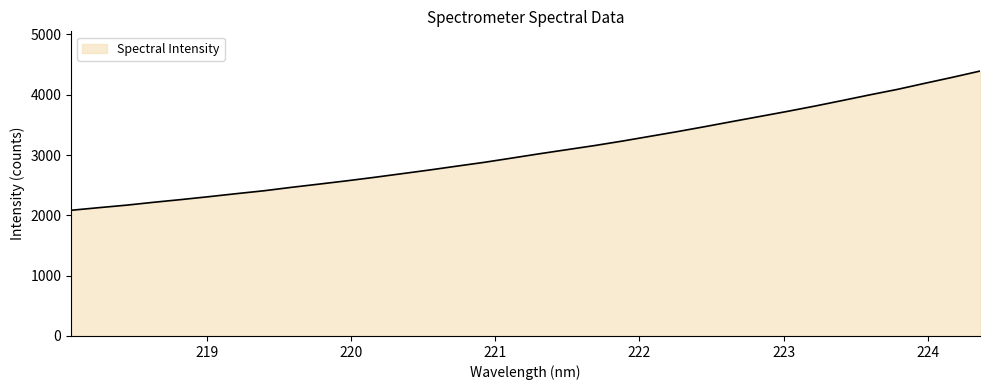

What is the maximum value shown in the chart?

4392.9